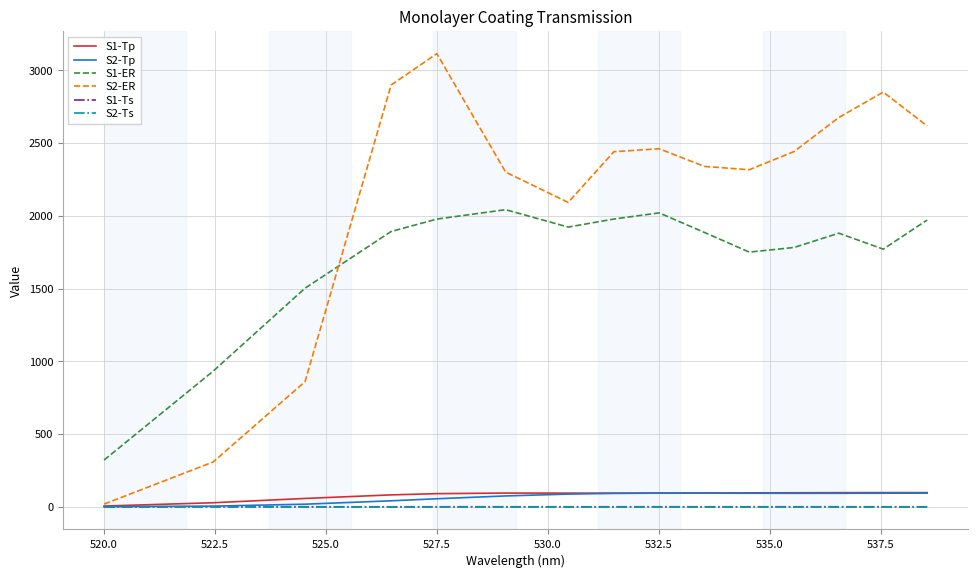

At how many categories does at least one series exceed 1802?

12